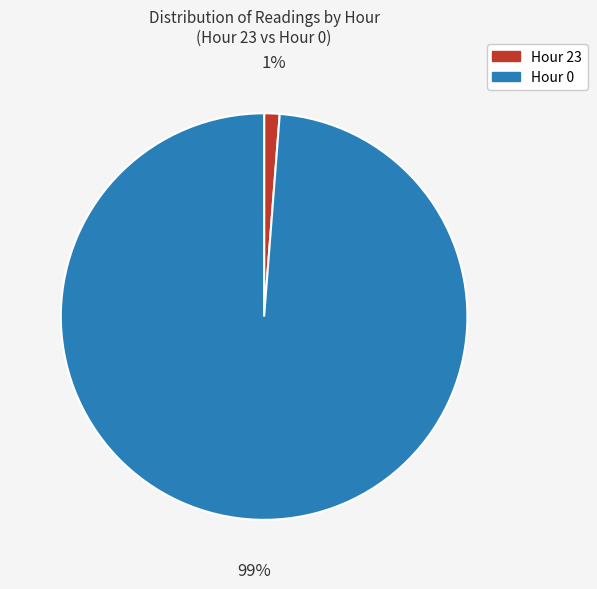

Is there a majority slice in this chart?

Yes